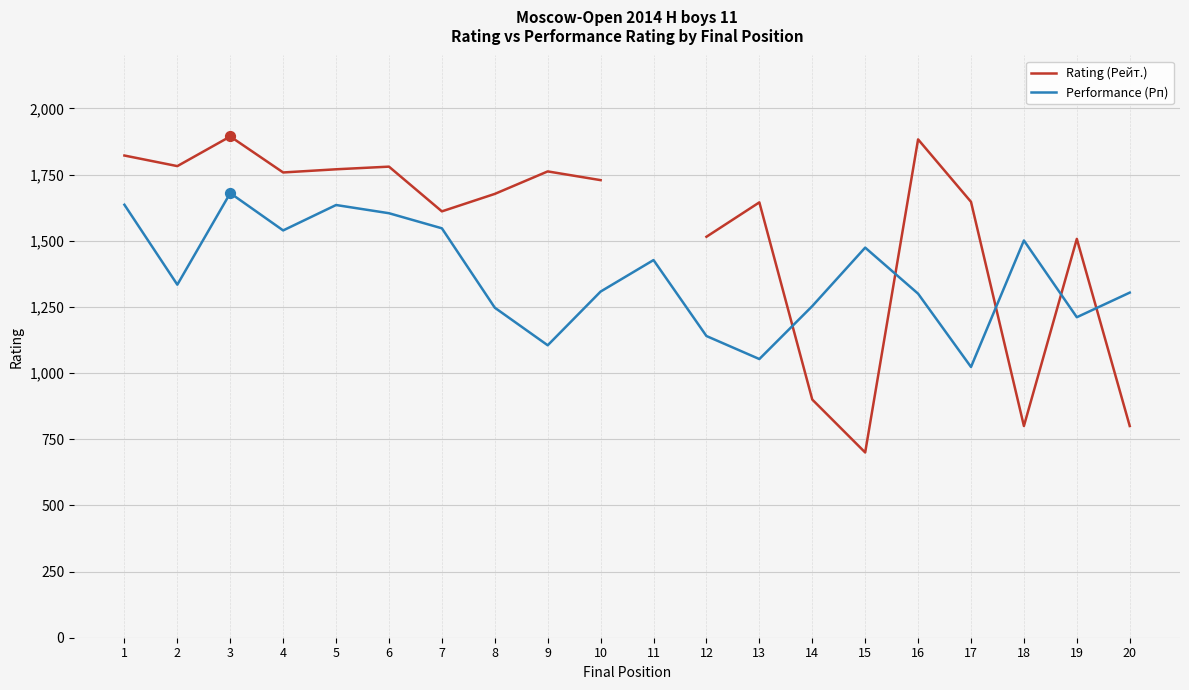

Is the value of Rating (Рейт.) at 6 greater than the value of Performance (Рп) at 2?

Yes